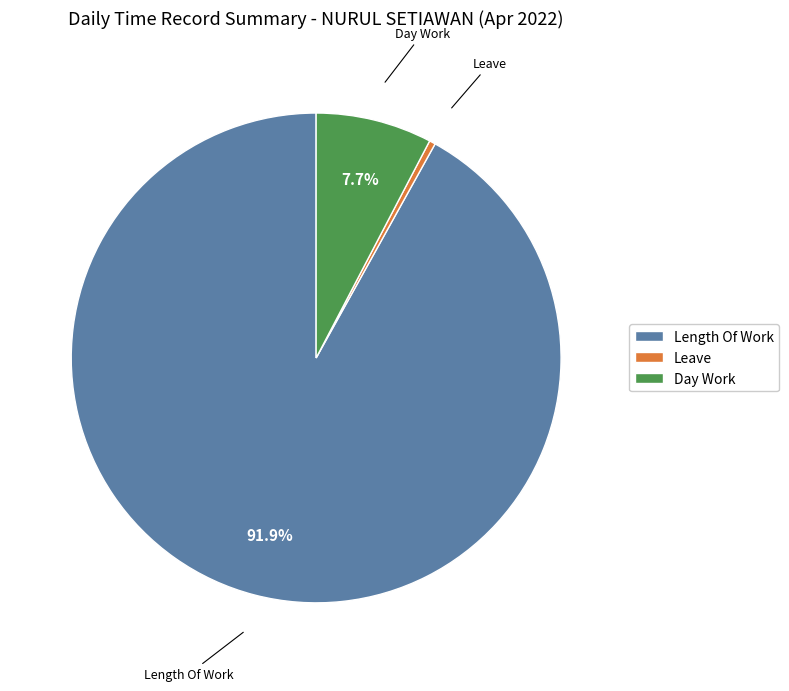

Does Length Of Work account for over 50% of the chart?

Yes